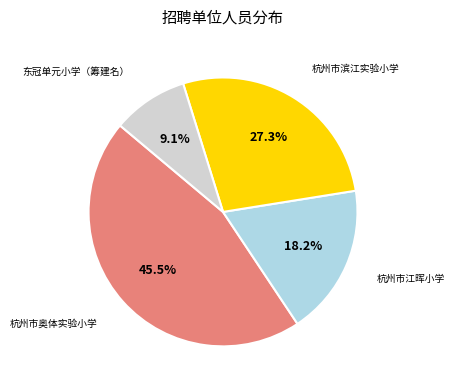

Between 杭州市滨江实验小学 and 东冠单元小学（筹建名）, which is larger?

杭州市滨江实验小学